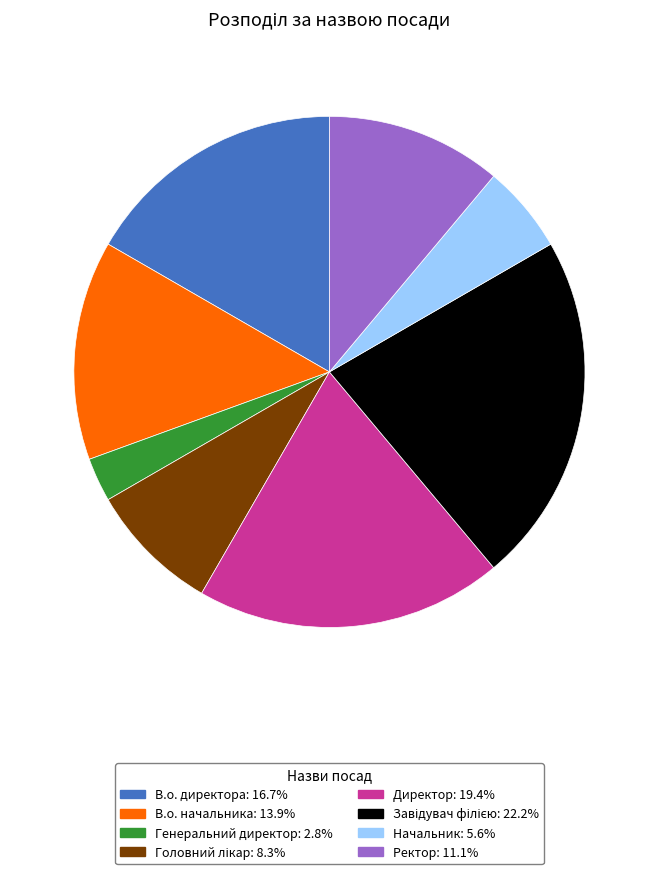

Is В.о. директора the majority of the pie?

No